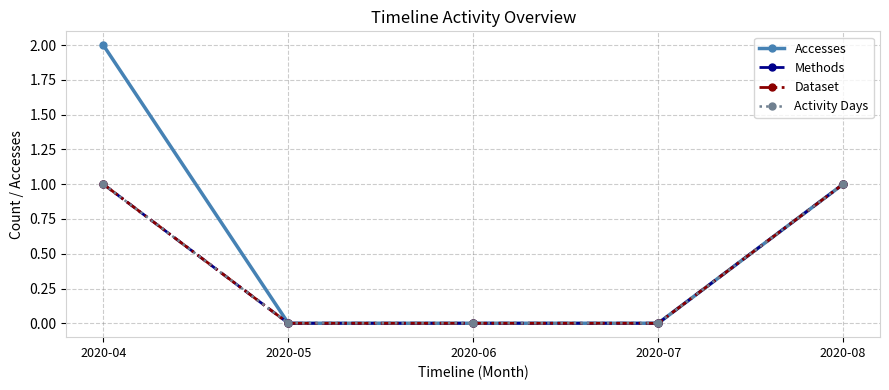

Does the chart display data point markers on the line(s)?

Yes